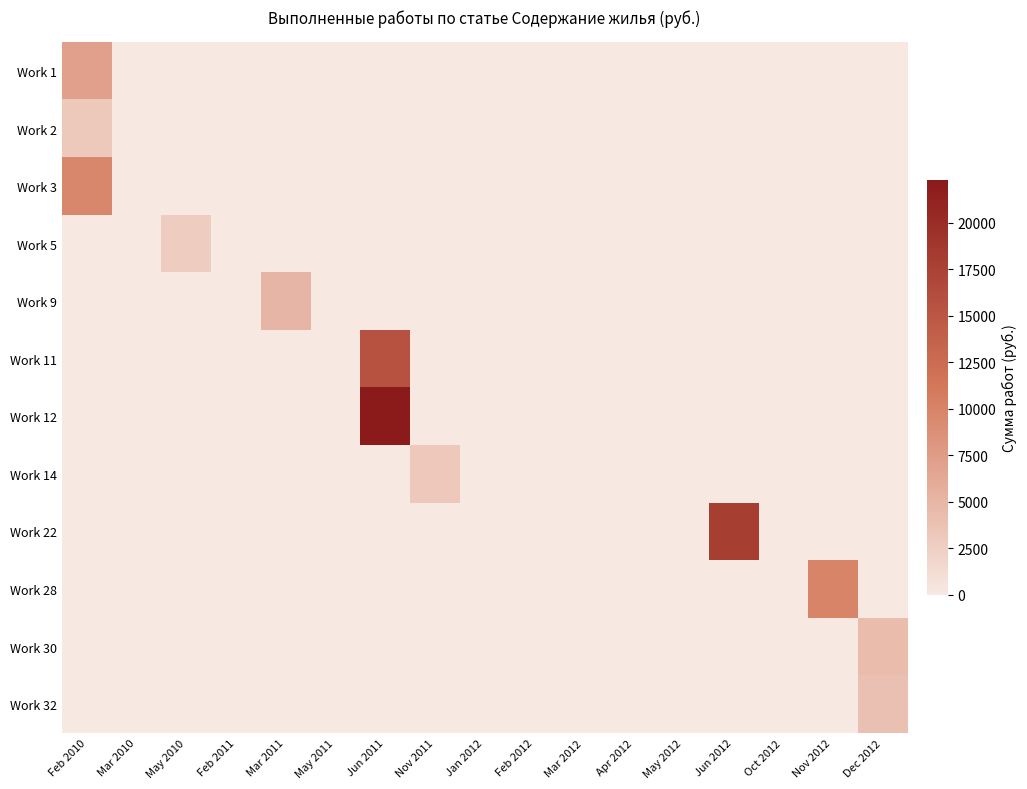

Rank the series at May 2012 from highest to lowest value.

Work 1, Work 2, Work 3, Work 5, Work 9, Work 11, Work 12, Work 14, Work 22, Work 28, Work 30, Work 32